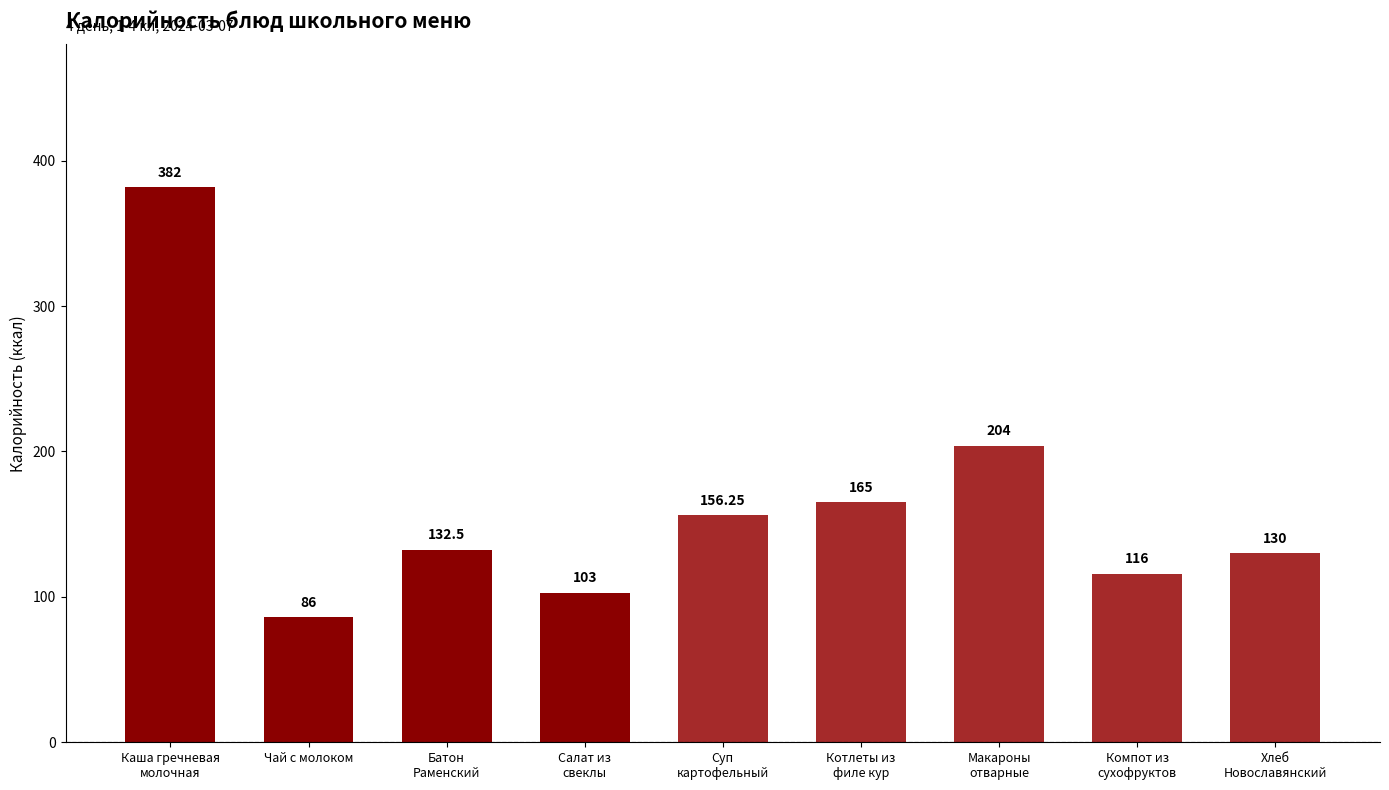

What is the value of the 8th bar from the left?

116.0